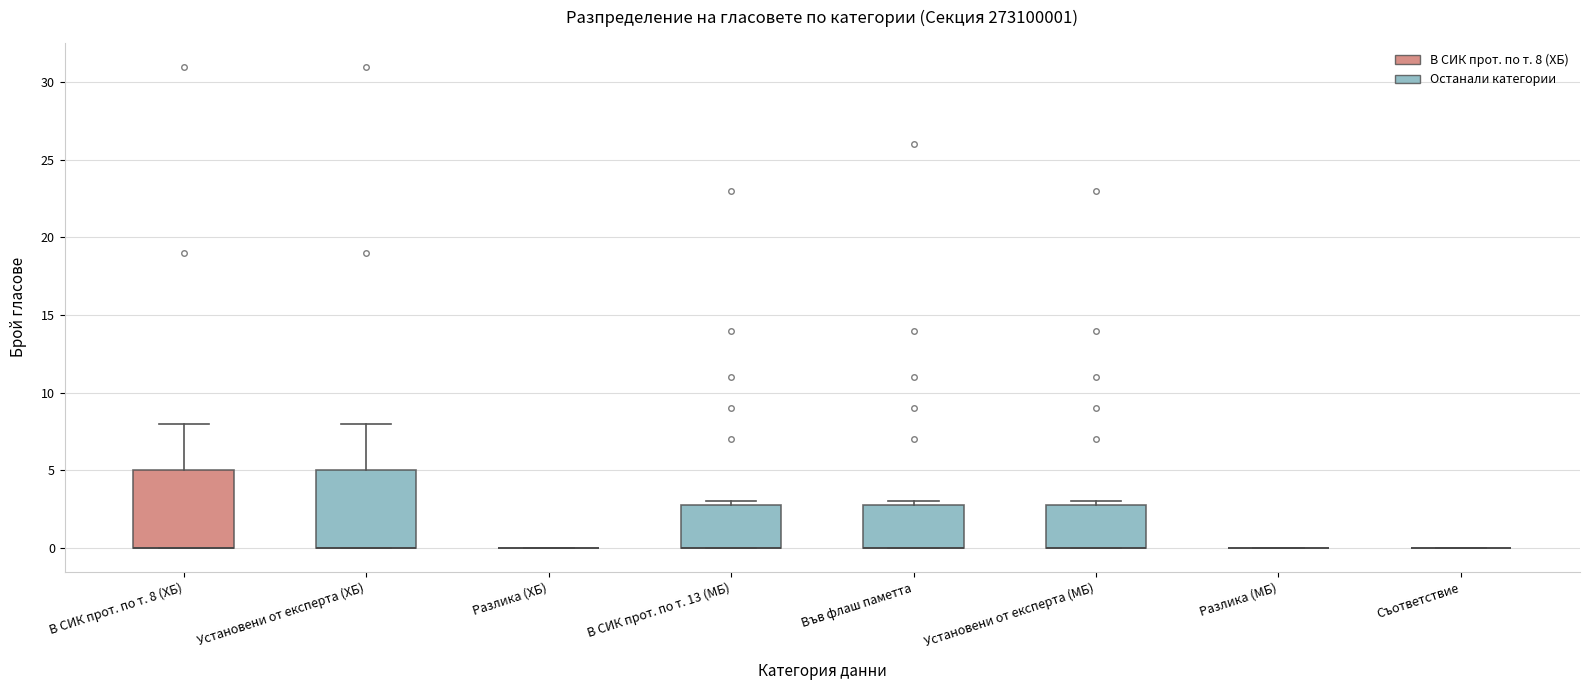

Reading left to right, transcribe this box plot: for each box, give where its median line is, the range the box spans, and where its two whiskers end, as read against the y-axis. The values are not printed on the chart, so give them approximately, as read against the axis.

В СИК прот. по т. 8 (ХБ): median 0 (drawn on the box's lower edge), box 0 to 5, whiskers 0 to 8
Установени от експерта (ХБ): median 0 (drawn on the box's lower edge), box 0 to 5, whiskers 0 to 8
Разлика (ХБ): box collapsed to a line at 0, whiskers 0 to 0
В СИК прот. по т. 13 (МБ): median 0 (drawn on the box's lower edge), box 0 to 3, whiskers 0 to 3 (just above the box's upper edge)
Във флаш паметта: median 0 (drawn on the box's lower edge), box 0 to 3, whiskers 0 to 3 (just above the box's upper edge)
Установени от експерта (МБ): median 0 (drawn on the box's lower edge), box 0 to 3, whiskers 0 to 3 (just above the box's upper edge)
Разлика (МБ): box collapsed to a line at 0, whiskers 0 to 0
Съответствие: box collapsed to a line at 0, whiskers 0 to 0